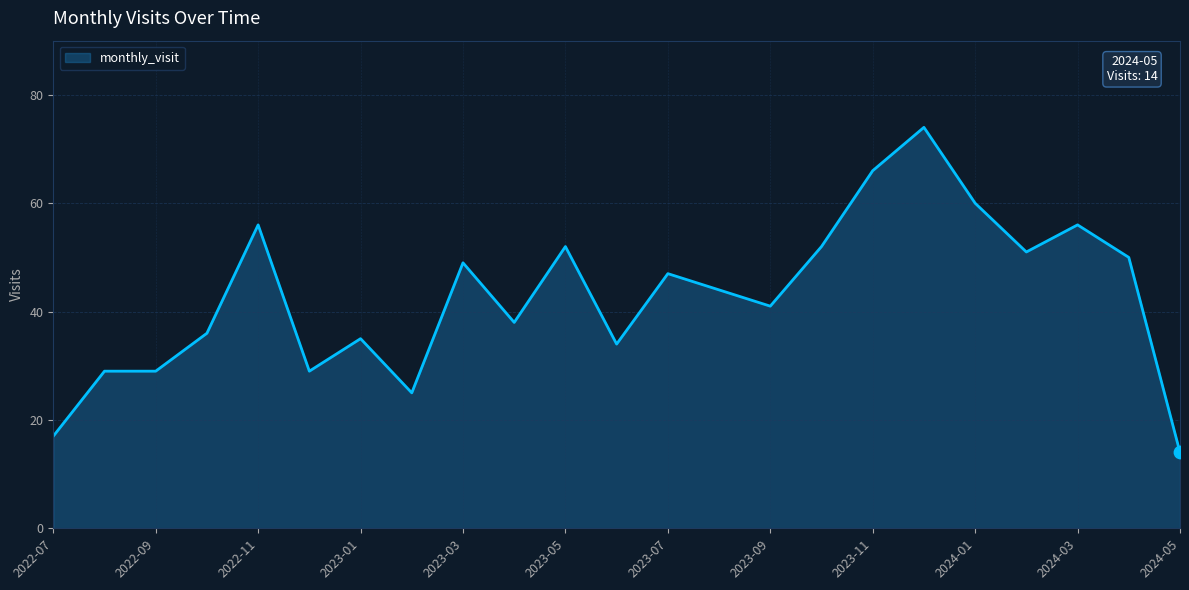

Between 2024-01 and 2024-03, which is larger?

2024-01